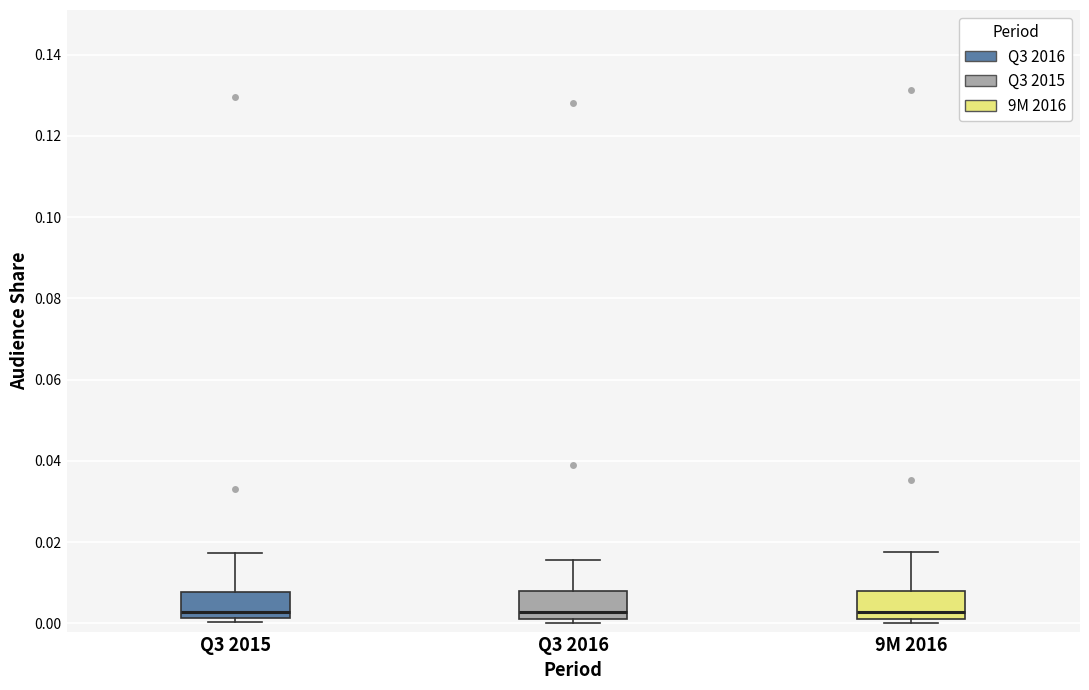

Where is the upper edge of the box for Q3 2015 on the y-axis? The values are not printed on the chart, so give them approximately, as read against the axis.

0.008